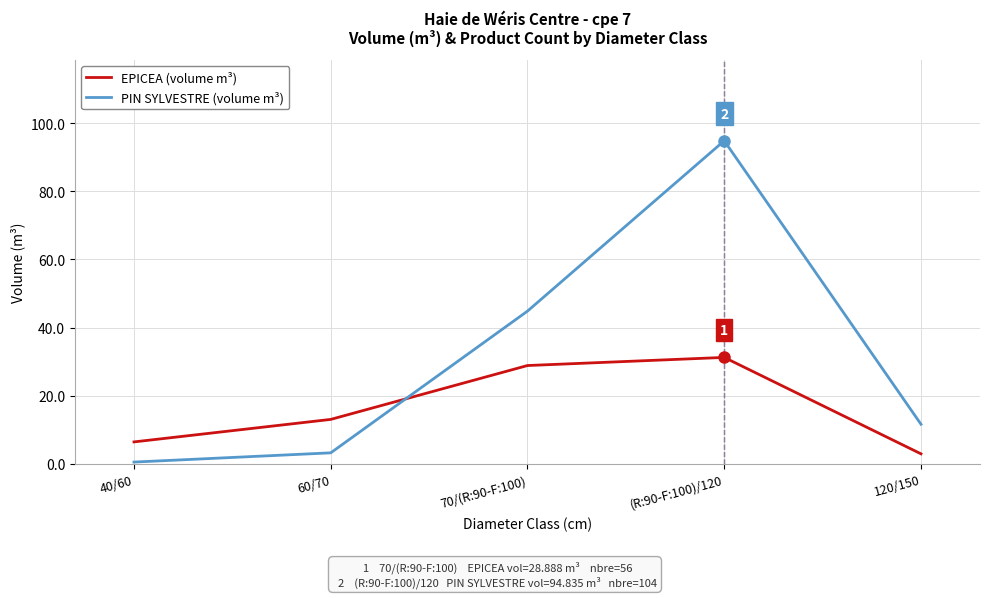

What are all the series names shown in the legend?

EPICEA (volume m³), PIN SYLVESTRE (volume m³)